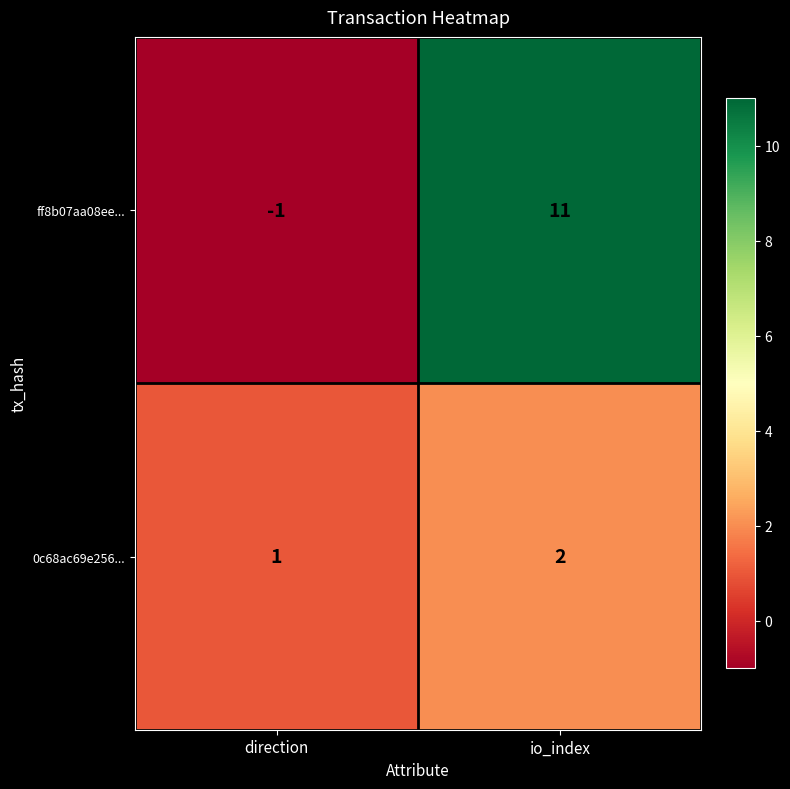

Read the ff8b07aa08ee... value at io_index, to the nearest 10.

10